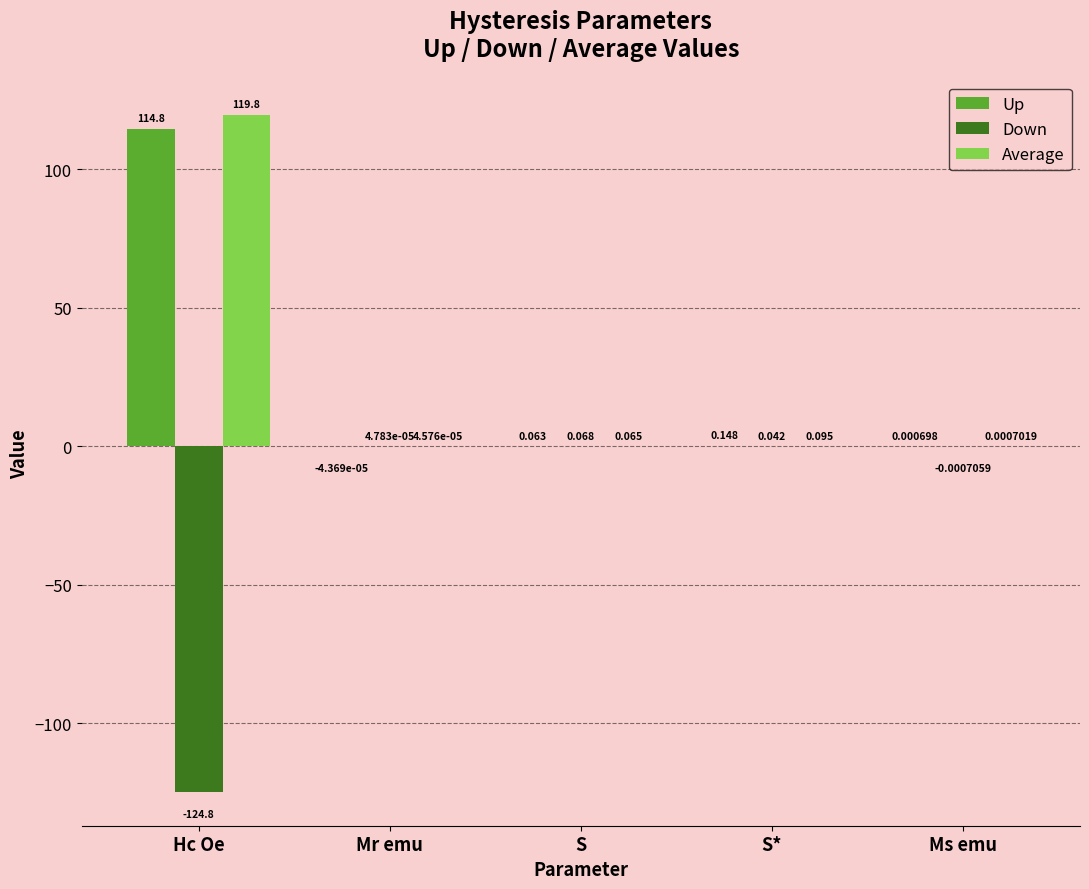

Where is Down nearest to the value -62?

Ms emu